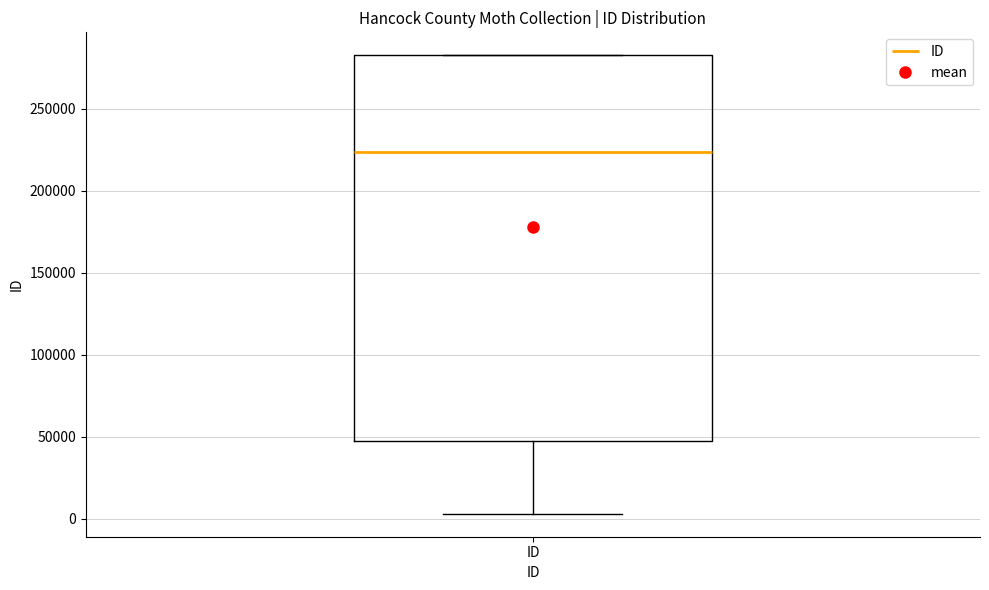

Where is the lower edge of the box for ID on the y-axis? The values are not printed on the chart, so give them approximately, as read against the axis.

45000